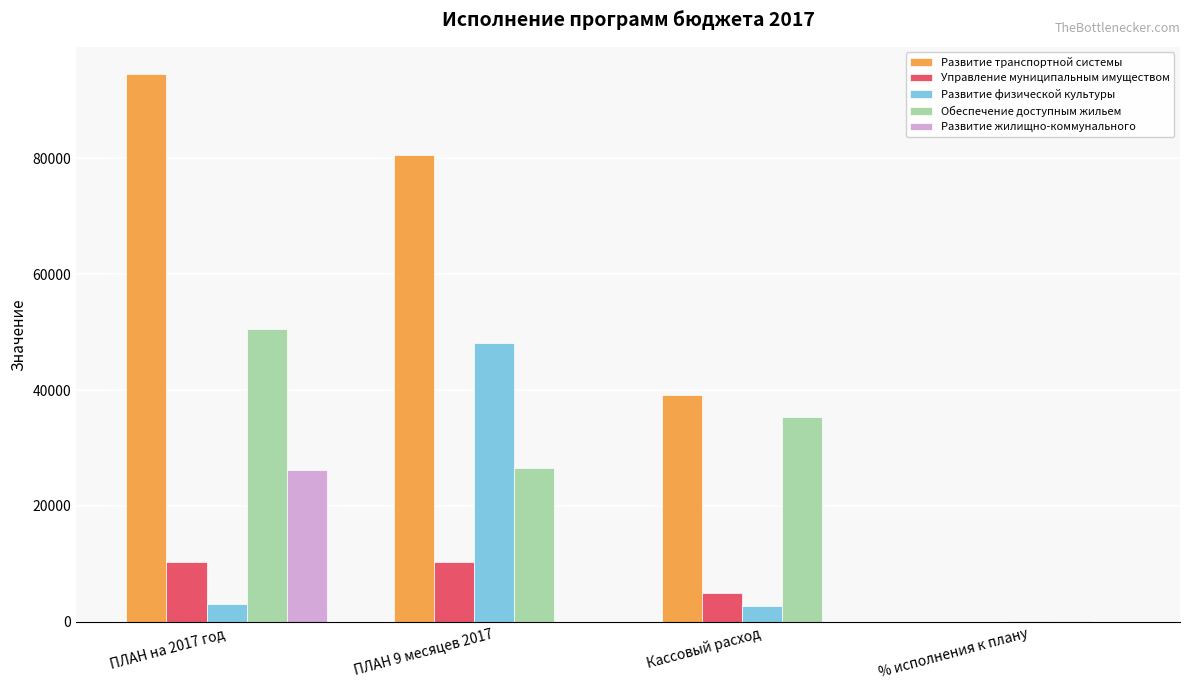

At which category does the chart reach its peak across all series?

ПЛАН на 2017 год